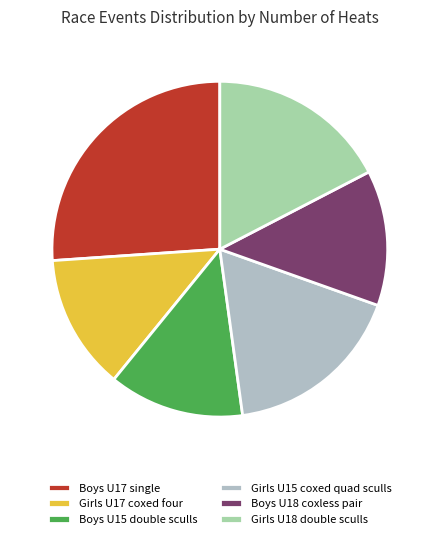

Do Girls U17 coxed four and Boys U18 coxless pair together represent more than half of the pie?

No